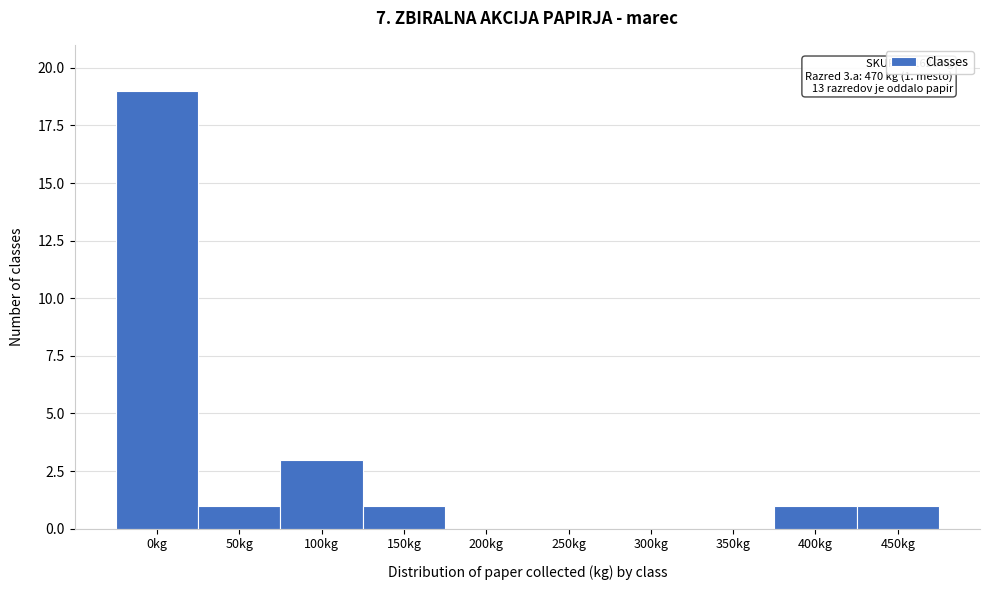

Reading left to right, transcribe all the data shown in this chart.

0kg=19	50kg=1	100kg=3	150kg=1	200kg=0	250kg=0	300kg=0	350kg=0	400kg=1	450kg=1